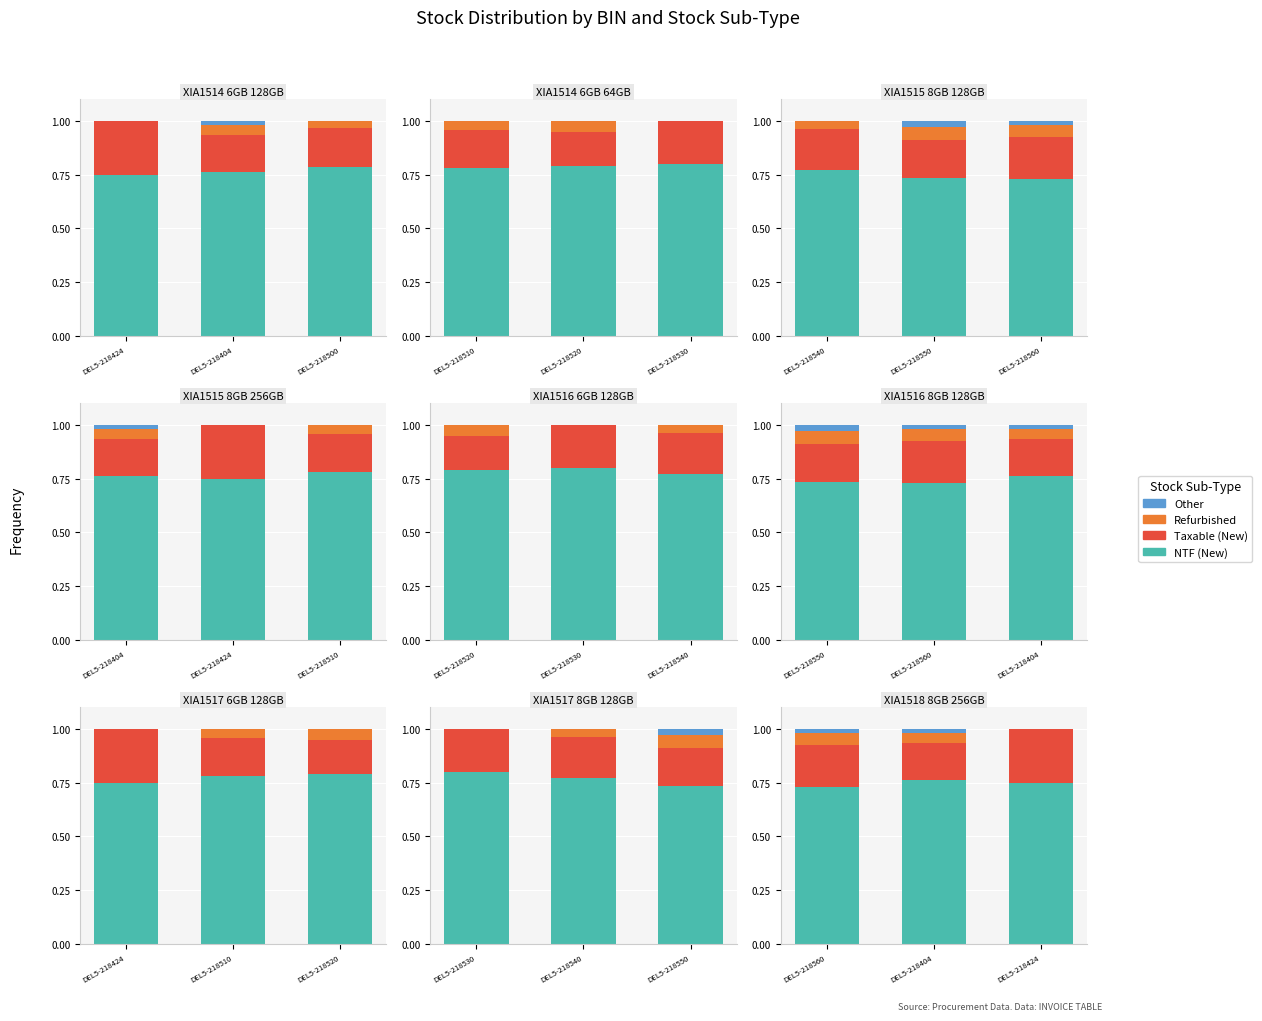

Does the chart contain stacked bars?

No